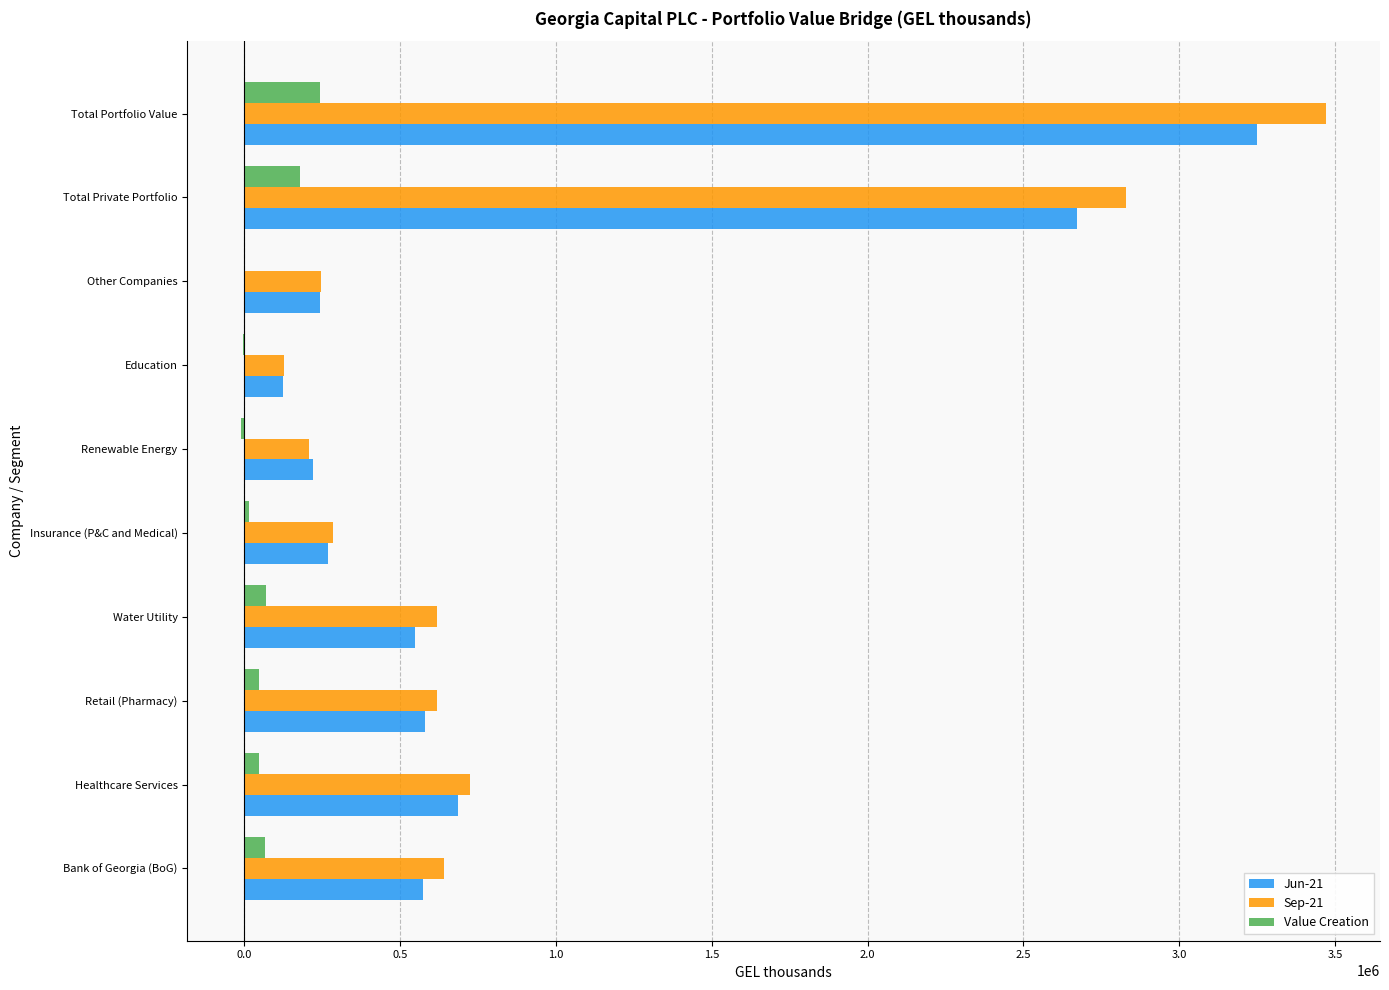

At which category is the sum across all series the highest?

Total Portfolio Value